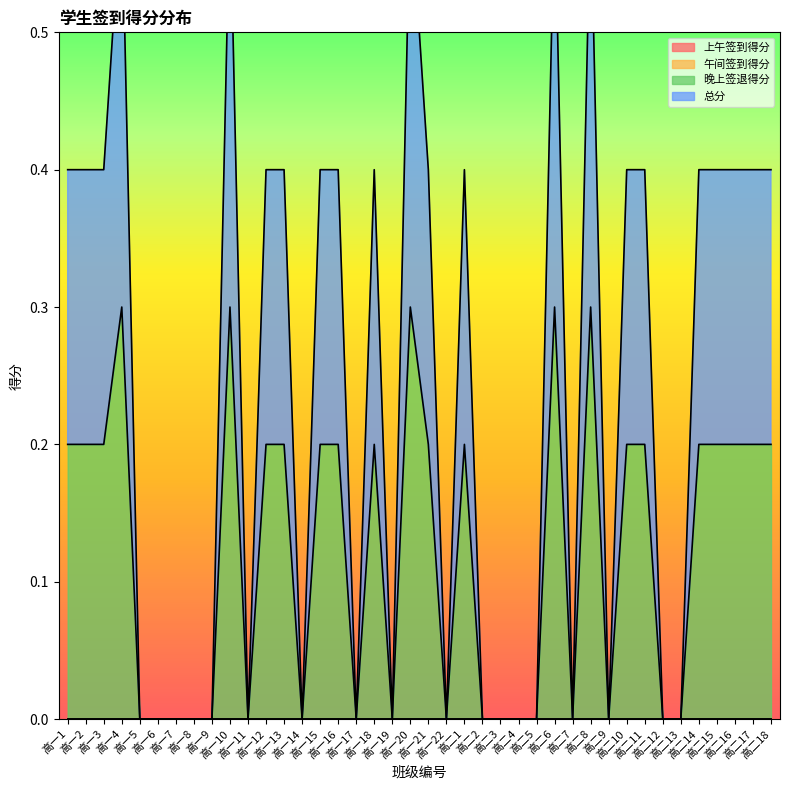

At how many categories does at least one series exceed 0?

22